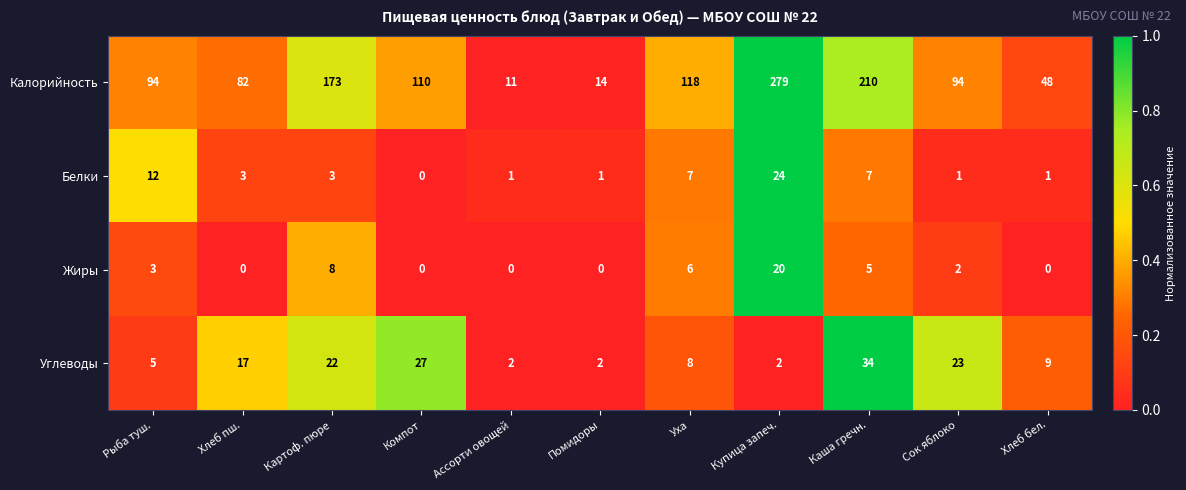

True or false: Калорийность has a value of 48 at Хлеб бел..

True